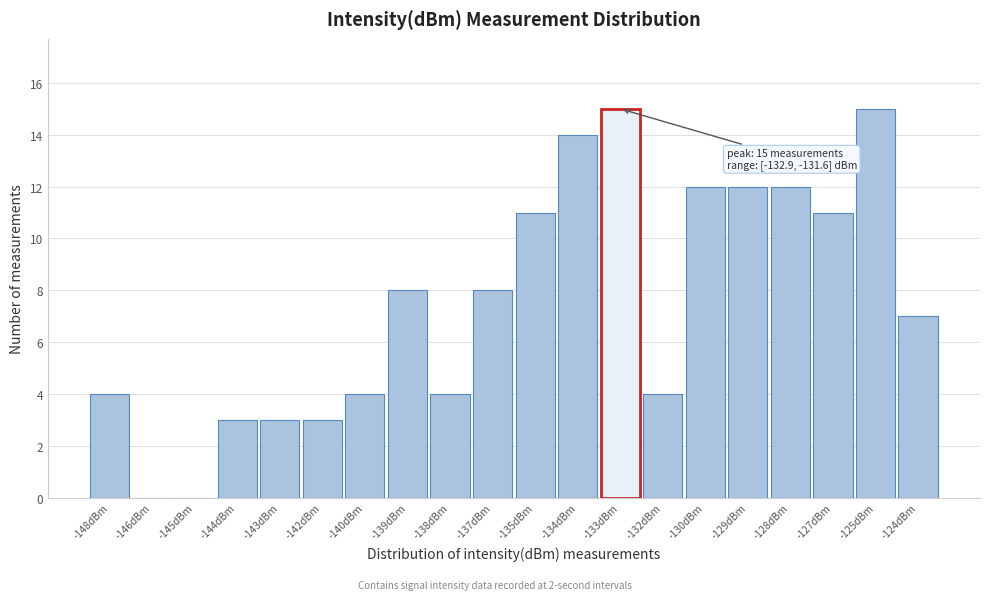

Reading left to right, list all the values displayed in this chart.

-148dBm=4	-146dBm=0	-145dBm=0	-144dBm=3	-143dBm=3	-142dBm=3	-140dBm=4	-139dBm=8	-138dBm=4	-137dBm=8	-135dBm=11	-134dBm=14	-133dBm=15	-132dBm=4	-130dBm=12	-129dBm=12	-128dBm=12	-127dBm=11	-125dBm=15	-124dBm=7